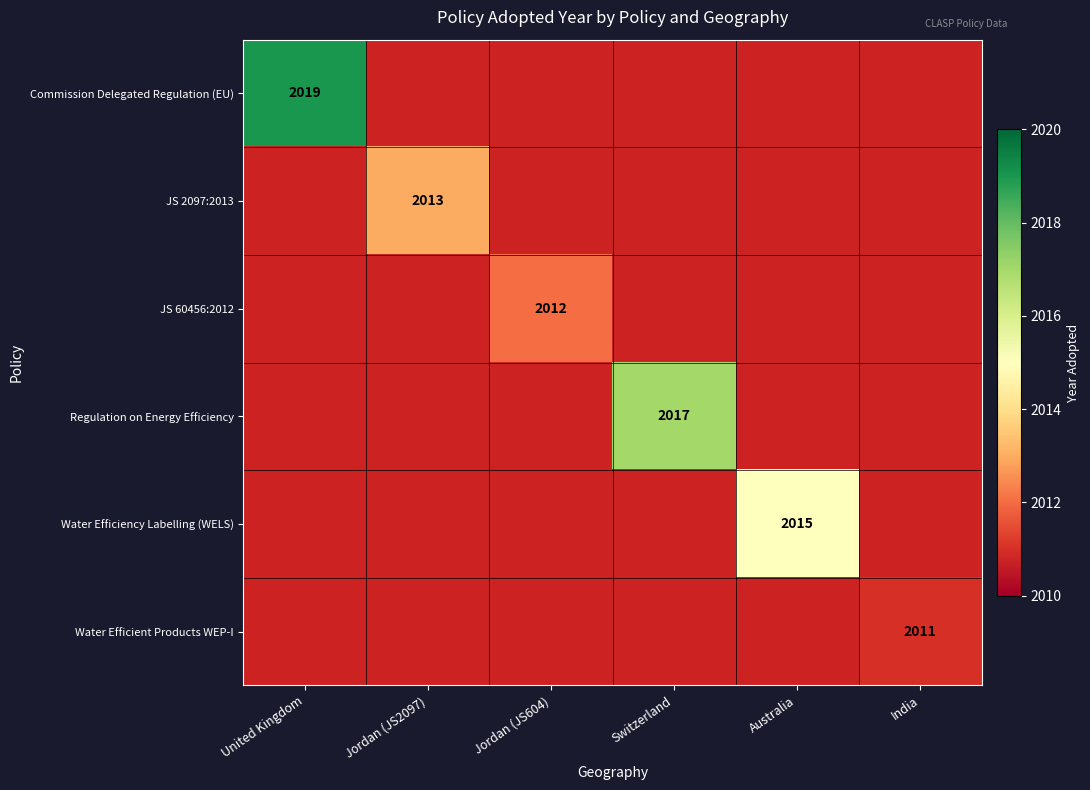

Is it true that JS 2097:2013 equals 2013 at Jordan (JS2097)?

True